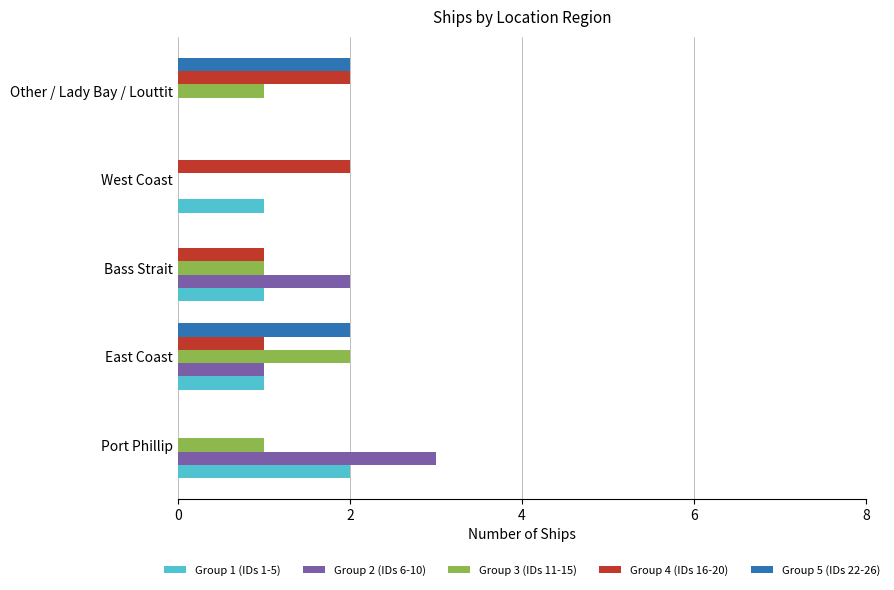

How many Group 2 (IDs 6-10) values are between 0 and 2?

4